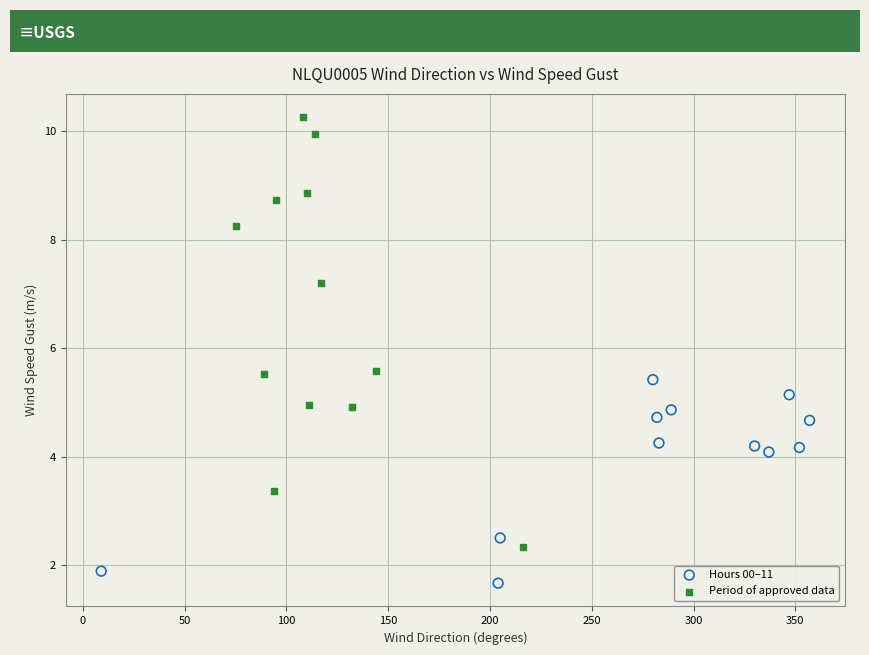

Which series contains the highest Y value?

Period of approved data